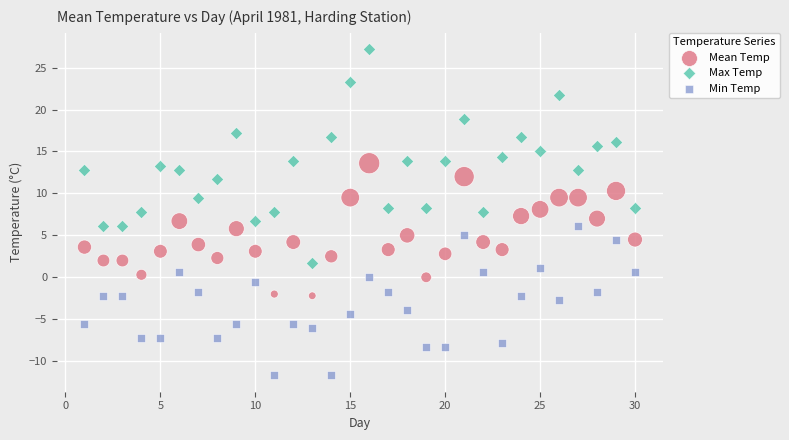

What are all the series names shown in the legend?

Mean Temp, Max Temp, Min Temp